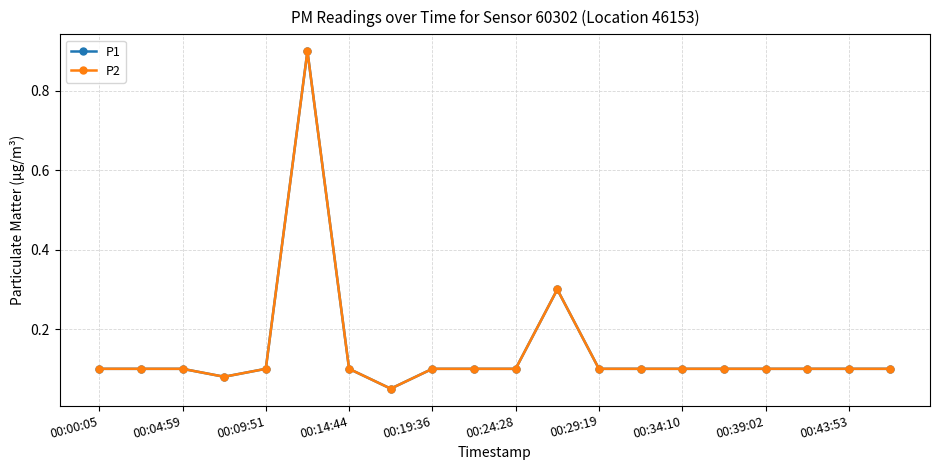

True or false: P2 and P1 intersect in this chart.

False